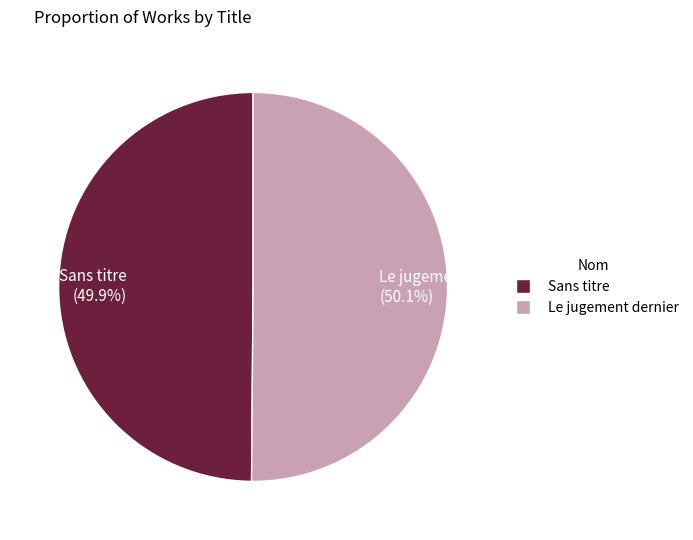

Count the number of slices in the pie.

2